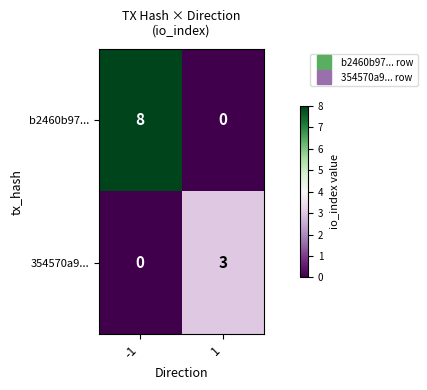

What is the approximate value of 354570a9... at 1?

3